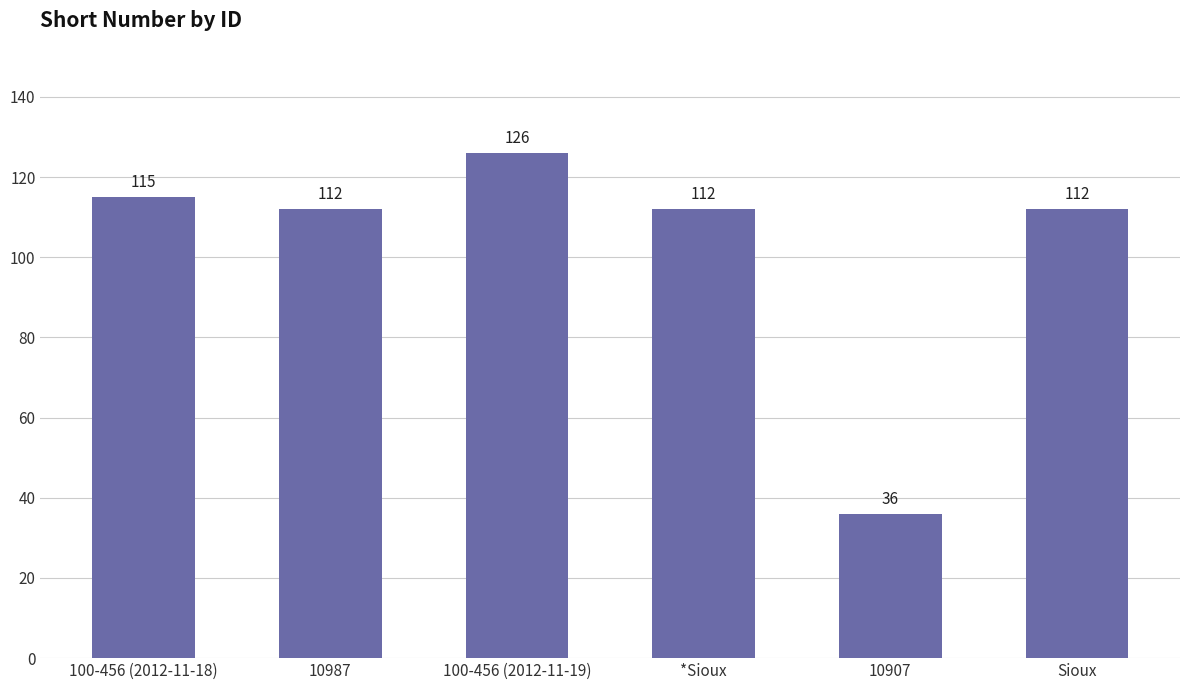

What position from the right is 100-456 (2012-11-18)?

6